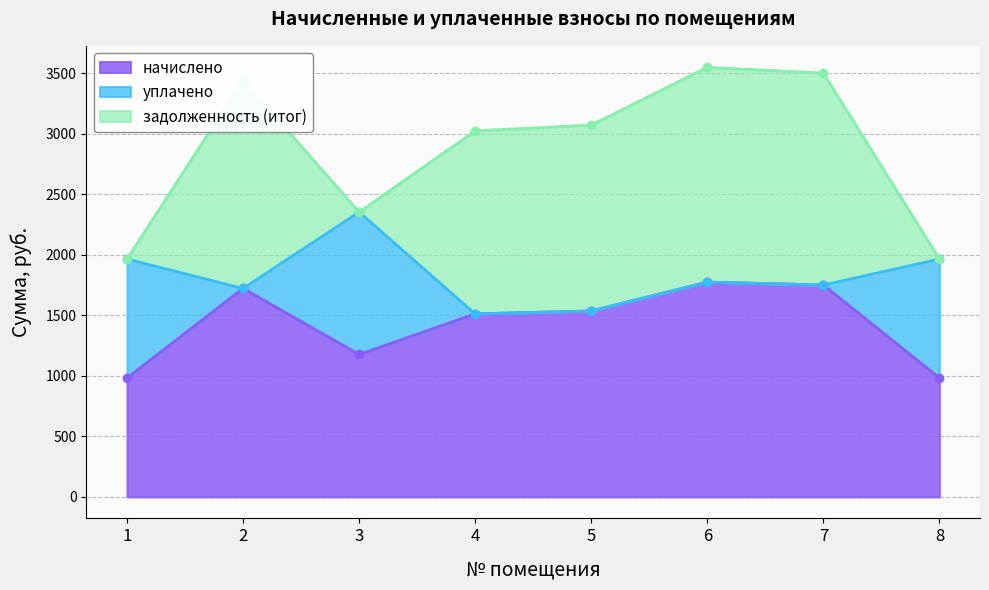

Between 2 and 6, which is larger?

6